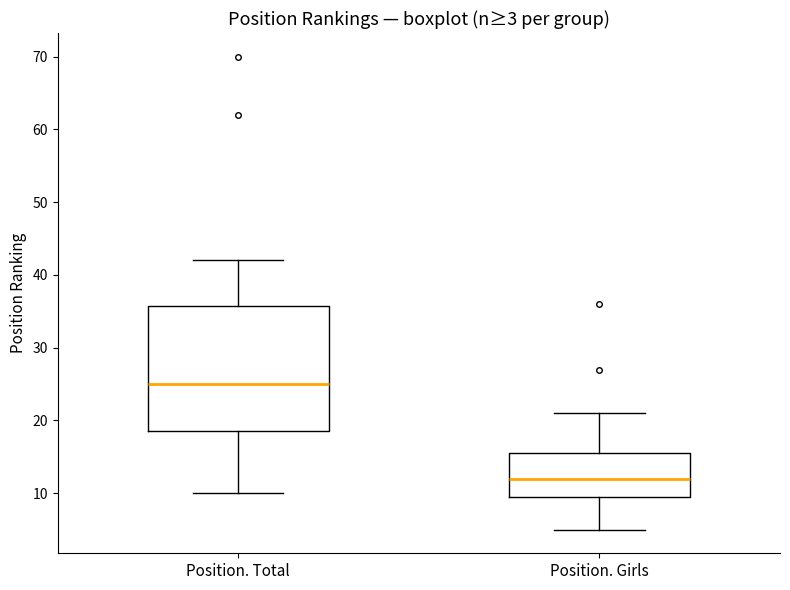

Which box has the lowest median line?

Position. Girls